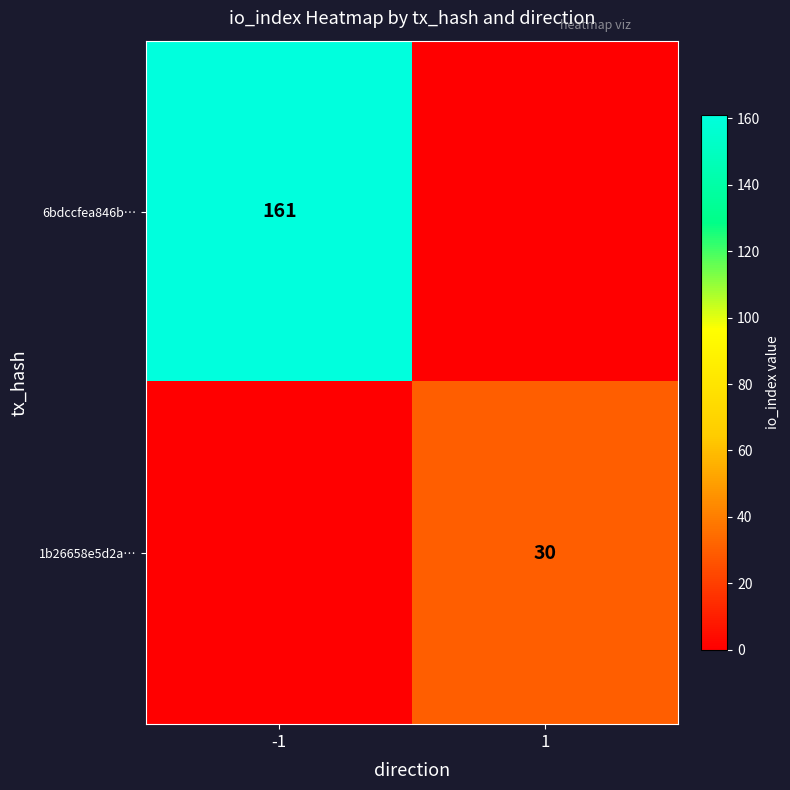

True or false: 6bdccfea846b… has a value of 77 at -1.

False